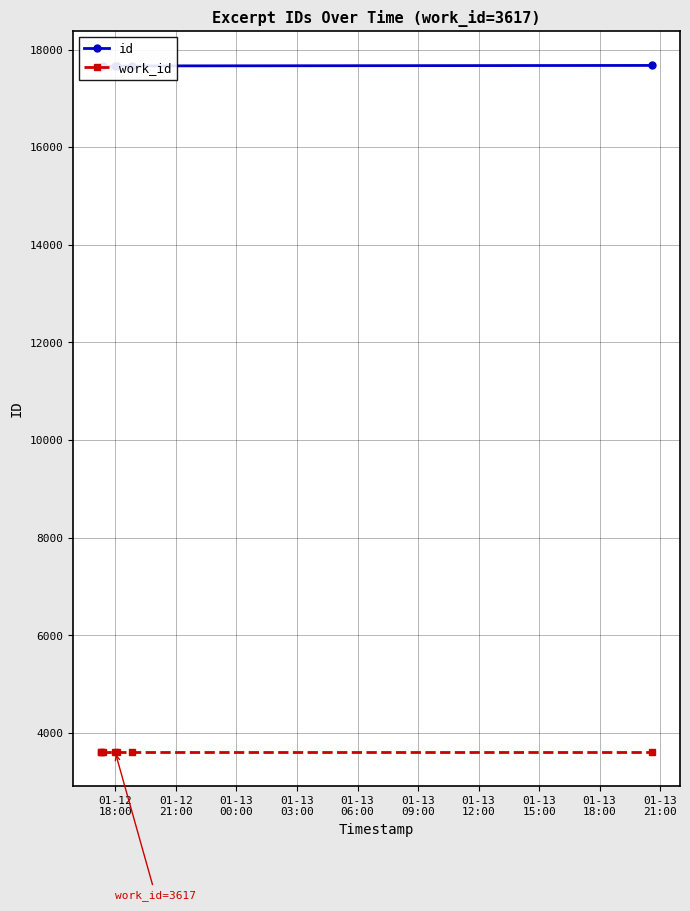

What is the lowest value of the work_id series?

3617